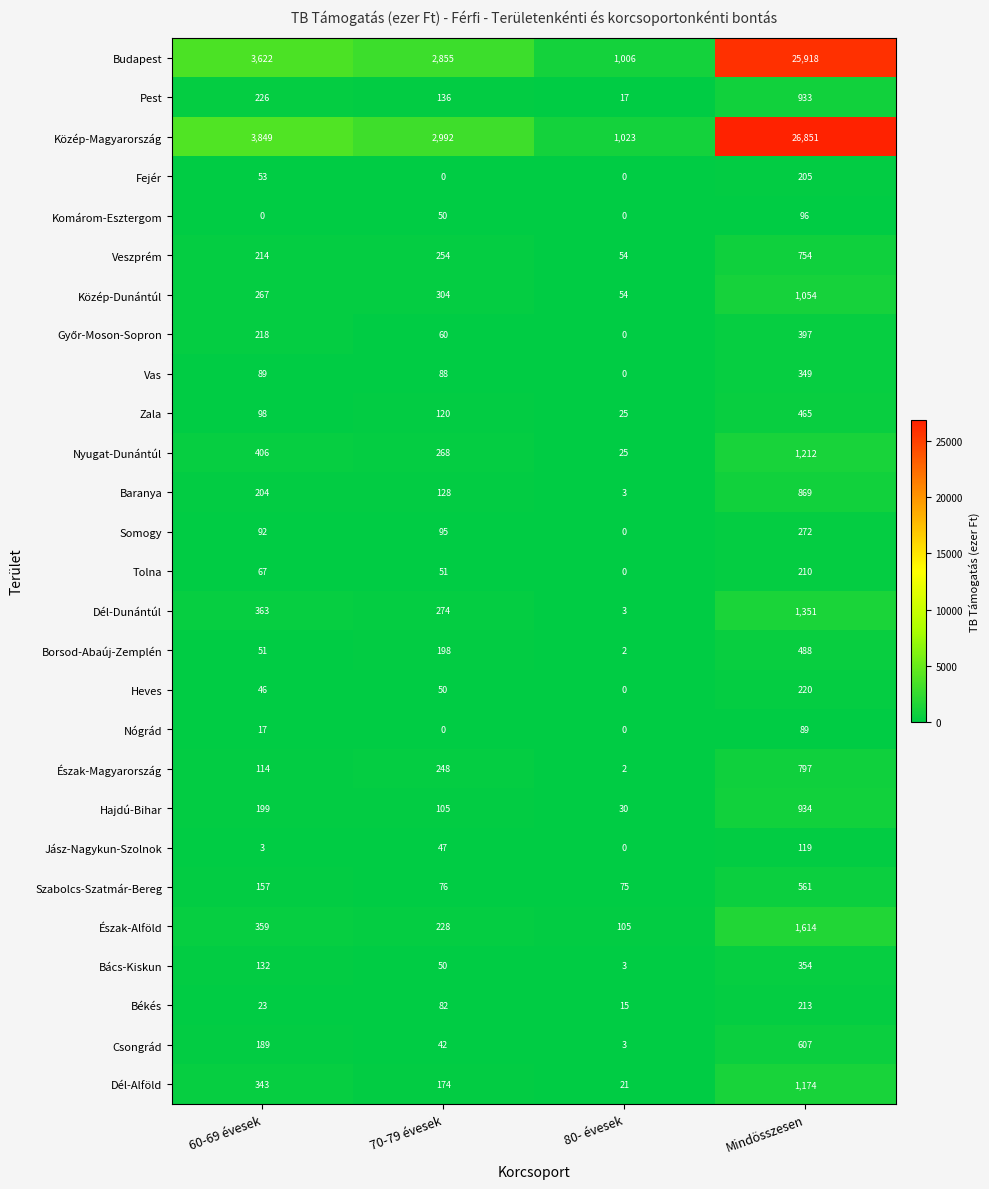

What is the sum of the Borsod-Abaúj-Zemplén values at Mindösszesen and 80- évesek?

490